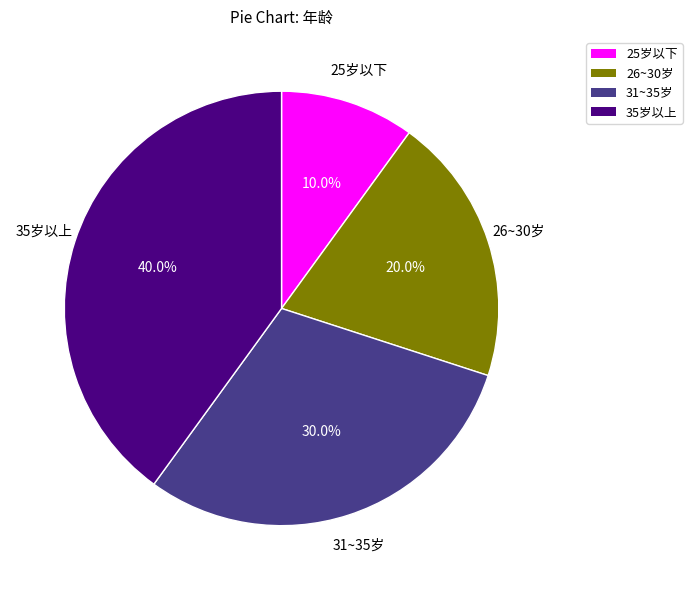

How many slices are in this pie chart?

4